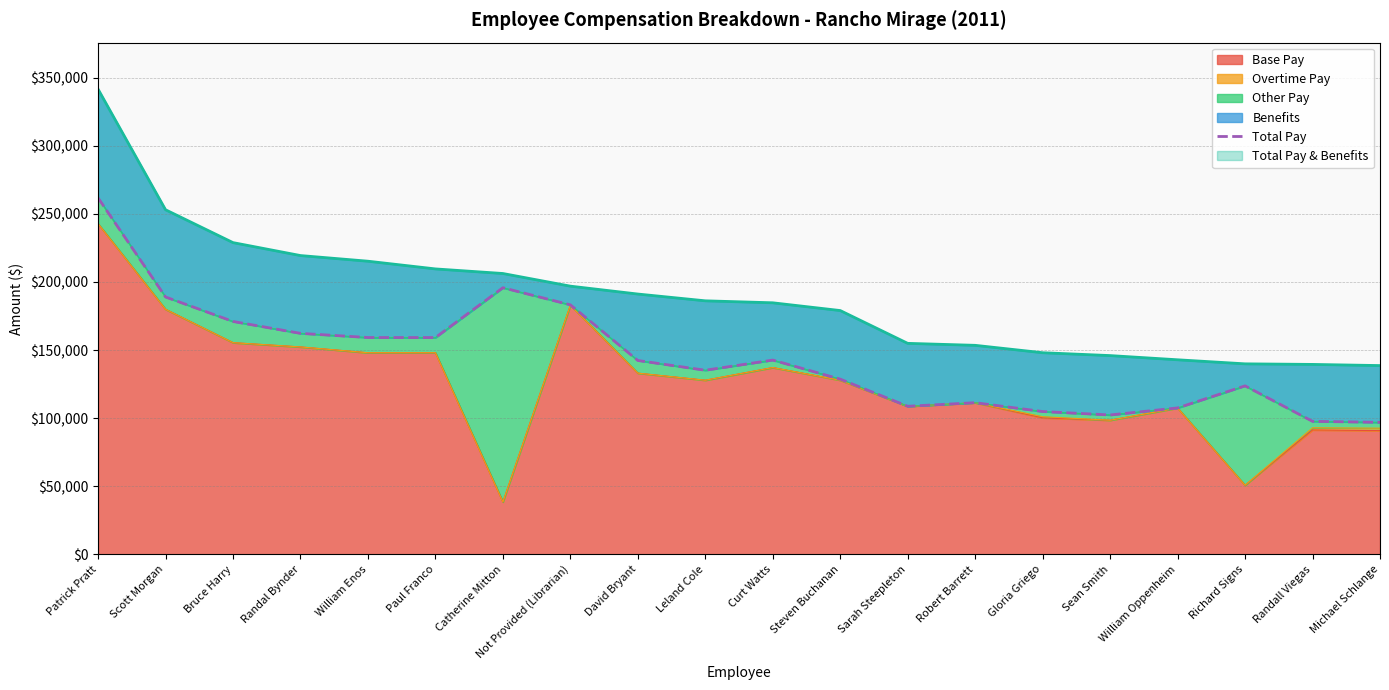

How many points are higher than both their immediate neighbors (excluding endpoints)?

4